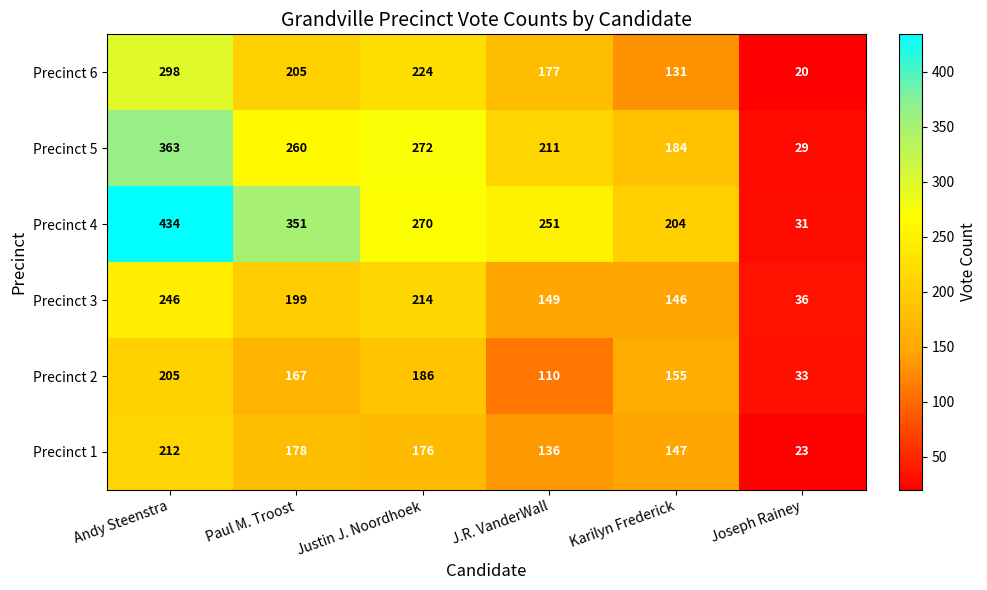

Between Andy Steenstra and Paul M. Troost, which series saw the biggest shift?

Precinct 5